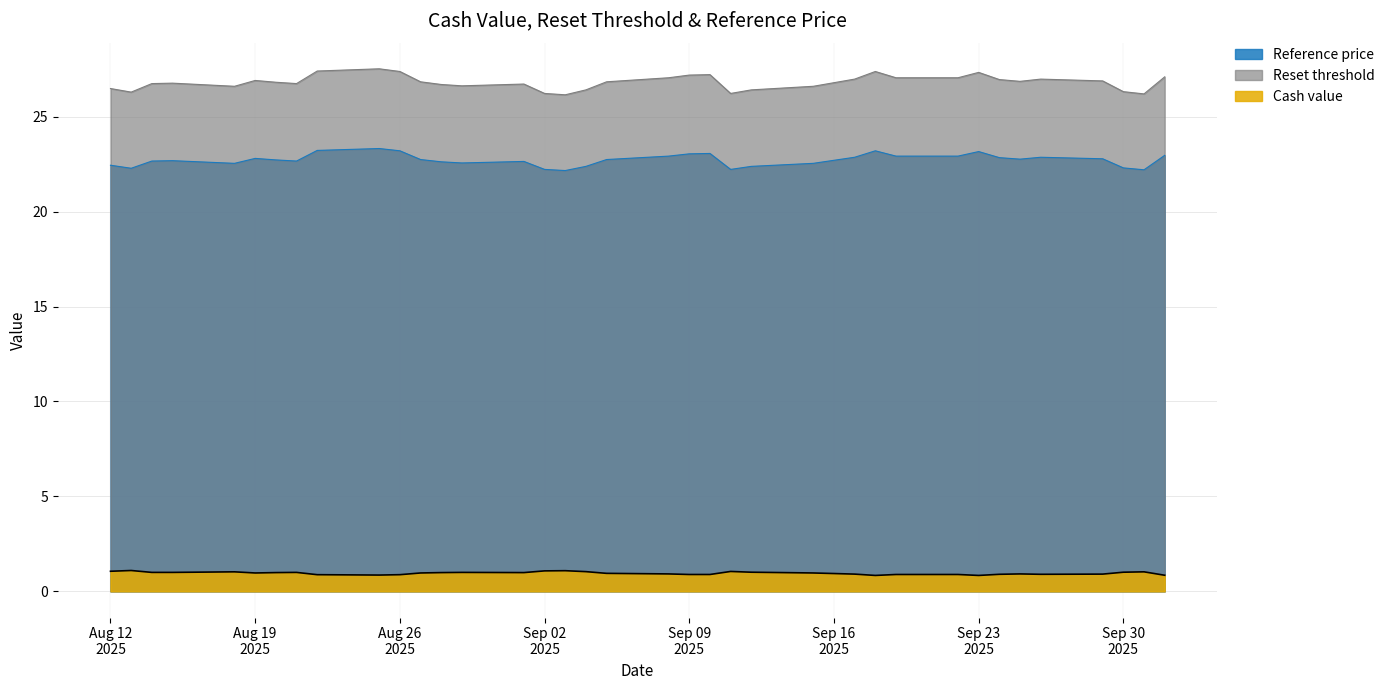

The value of Reset threshold at 2025-09-12 is 26.4. True or false?

True